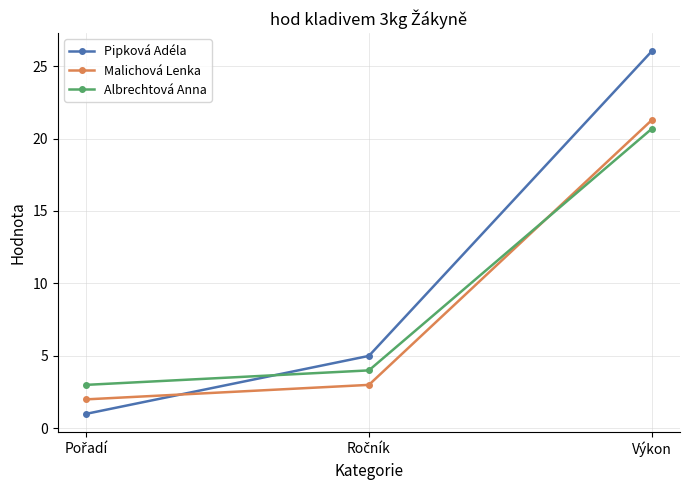

What is the average value of the Pipková Adéla series?

10.7